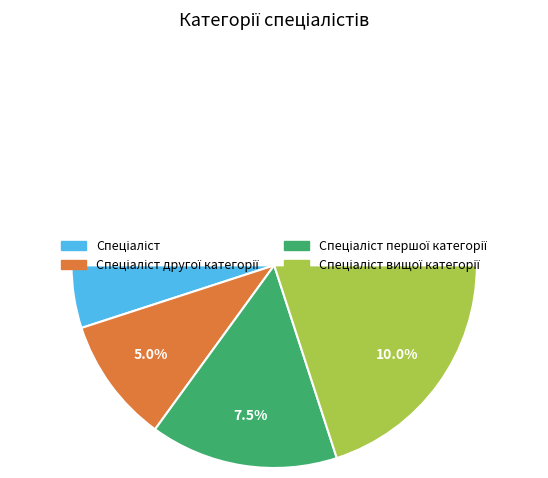

True or false: Спеціаліст другої категорії accounts for 20% of the total.

True